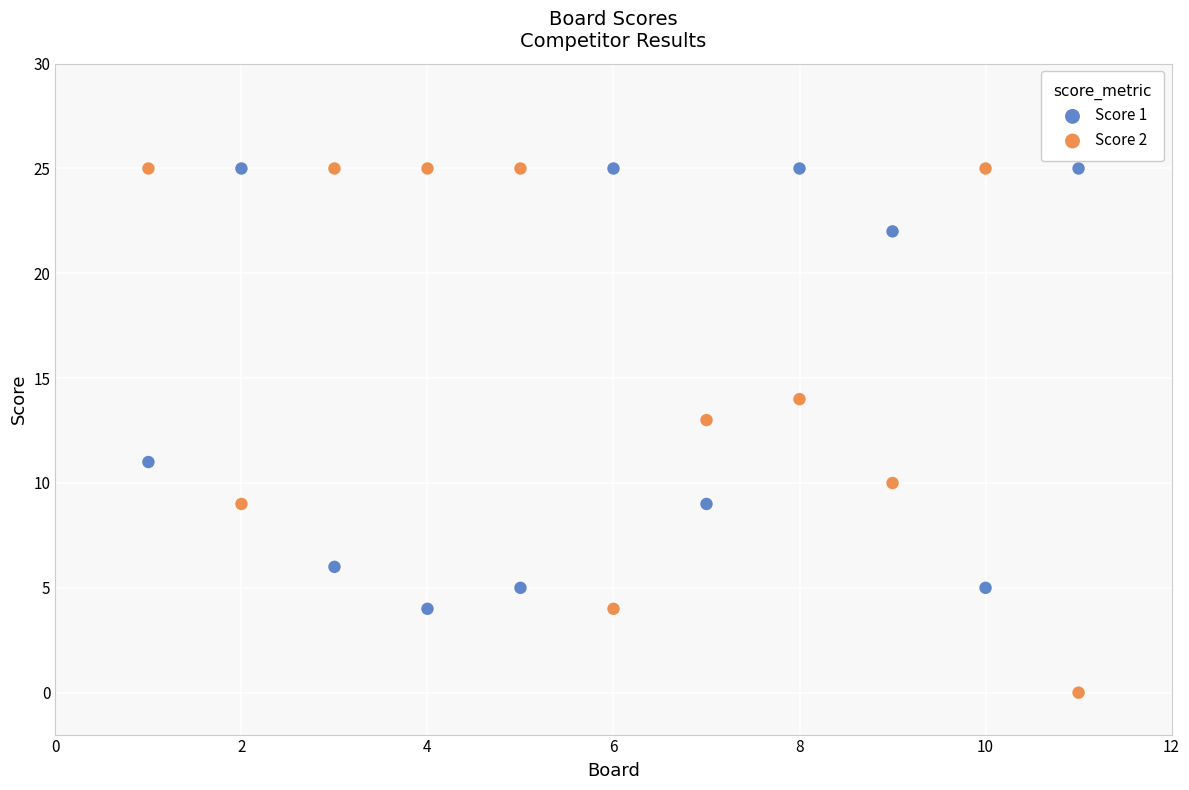

Across all data points, what is the range of Y values (max minus min)?

25